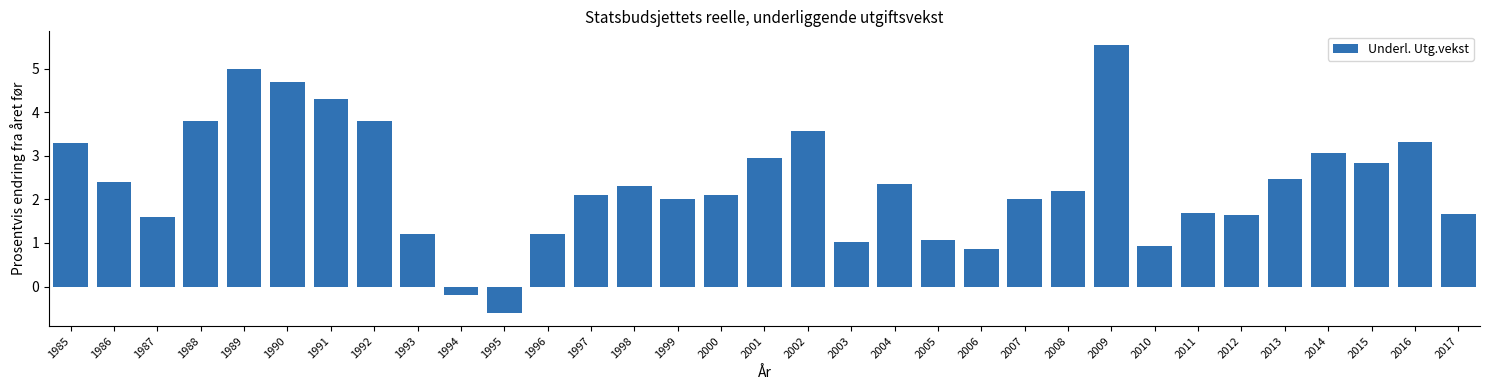

What is the difference between the maximum and second lowest values?

5.7